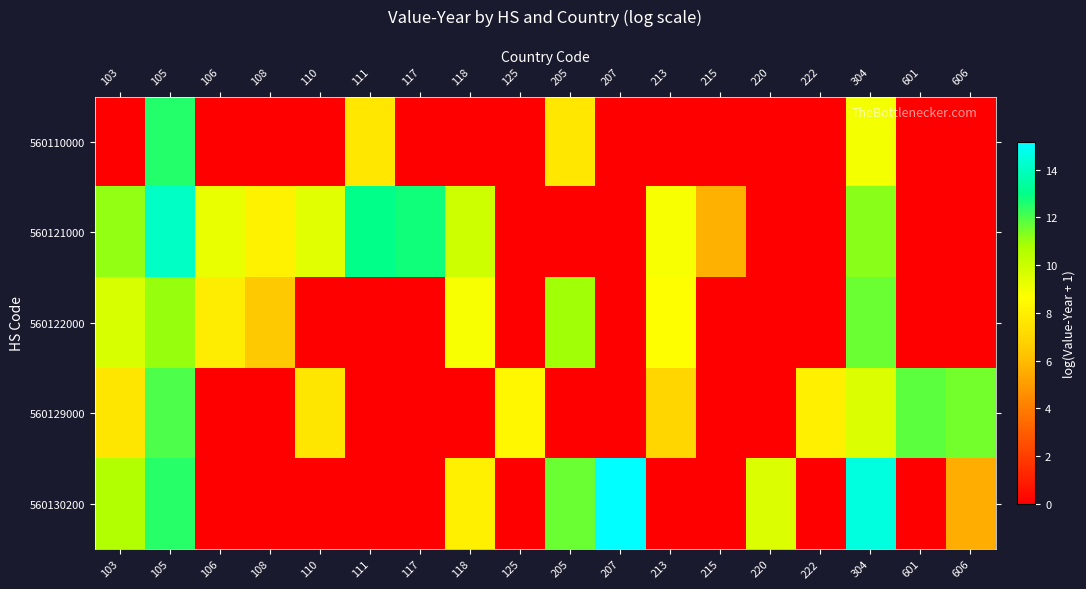

Reading left to right, extract all data points from this chart.

560110000: 103=0.0	105=12.5	106=0.0	108=0.0	110=0.0	111=7.7	117=0.0	118=0.0	125=0.0	205=7.7	207=0.0	213=0.0	215=0.0	220=0.0	222=0.0	304=8.9	601=0.0	606=0.0
560121000: 103=11.1	105=14.1	106=9.2	108=8.2	110=9.4	111=13.0	117=12.8	118=9.9	125=0.0	205=0.0	207=0.0	213=8.9	215=5.6	220=0.0	222=0.0	304=11.2	601=0.0	606=0.0
560122000: 103=9.6	105=11.0	106=7.9	108=6.4	110=0.0	111=0.0	117=0.0	118=8.8	125=0.0	205=10.9	207=0.0	213=8.6	215=0.0	220=0.0	222=0.0	304=11.6	601=0.0	606=0.0
560129000: 103=7.6	105=12.0	106=0.0	108=0.0	110=7.6	111=0.0	117=0.0	118=0.0	125=8.3	205=0.0	207=0.0	213=7.0	215=0.0	220=0.0	222=8.1	304=9.6	601=11.8	606=11.5
560130200: 103=10.6	105=12.5	106=0.0	108=0.0	110=0.0	111=0.0	117=0.0	118=8.0	125=0.0	205=11.6	207=15.2	213=0.0	215=0.0	220=9.6	222=0.0	304=14.5	601=0.0	606=5.5